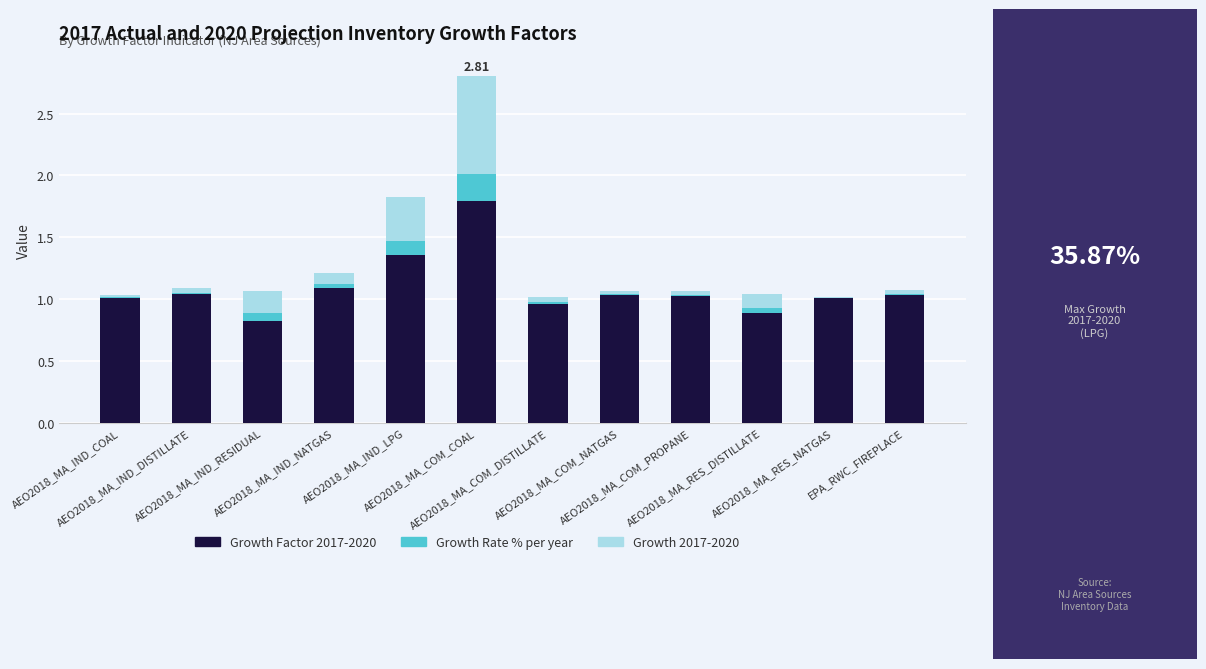

At which category is the sum across all series the highest?

AEO2018_MA_COM_COAL